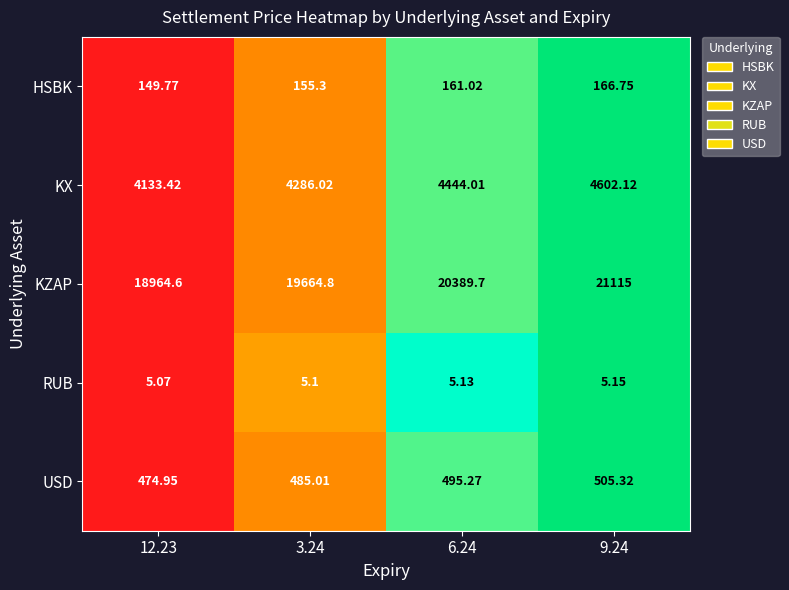

Rank the series at 6.24 from lowest to highest value.

RUB, HSBK, USD, KX, KZAP